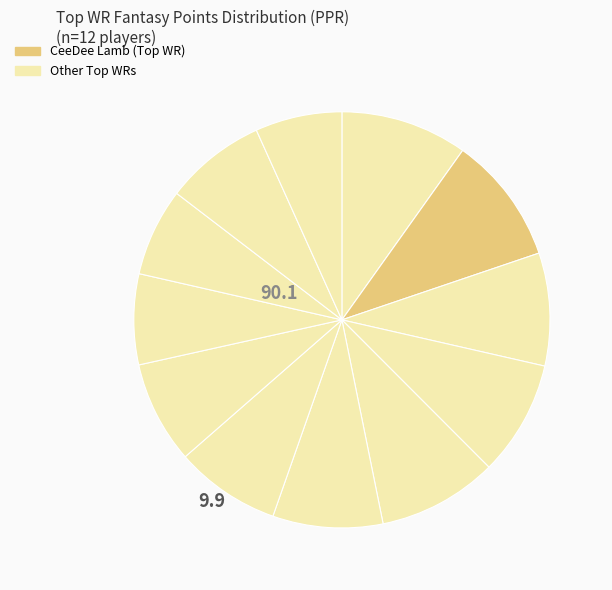

Which slice is the largest?

CeeDee Lamb